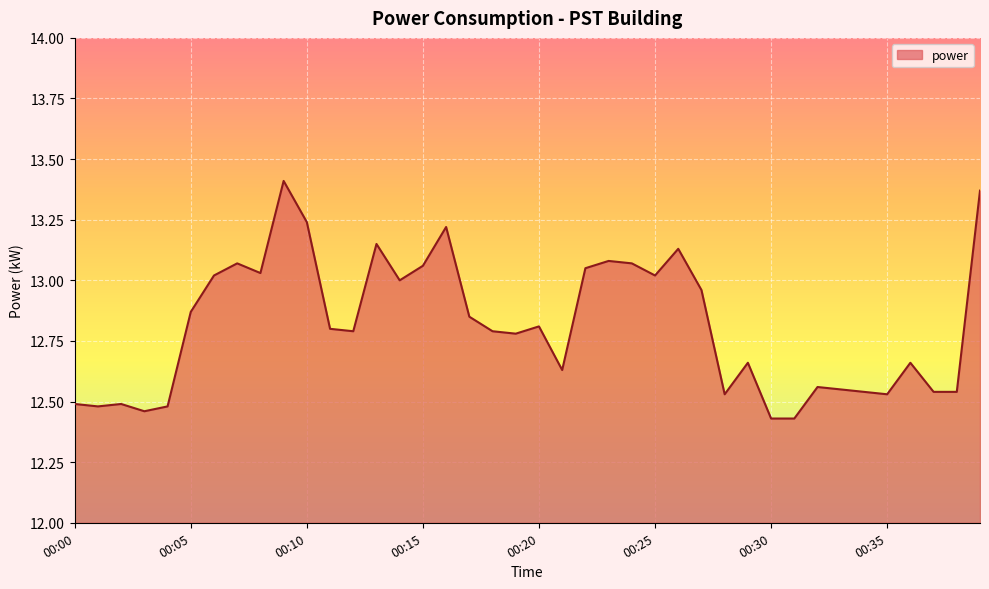

What is the difference between the maximum and minimum values?

1.0